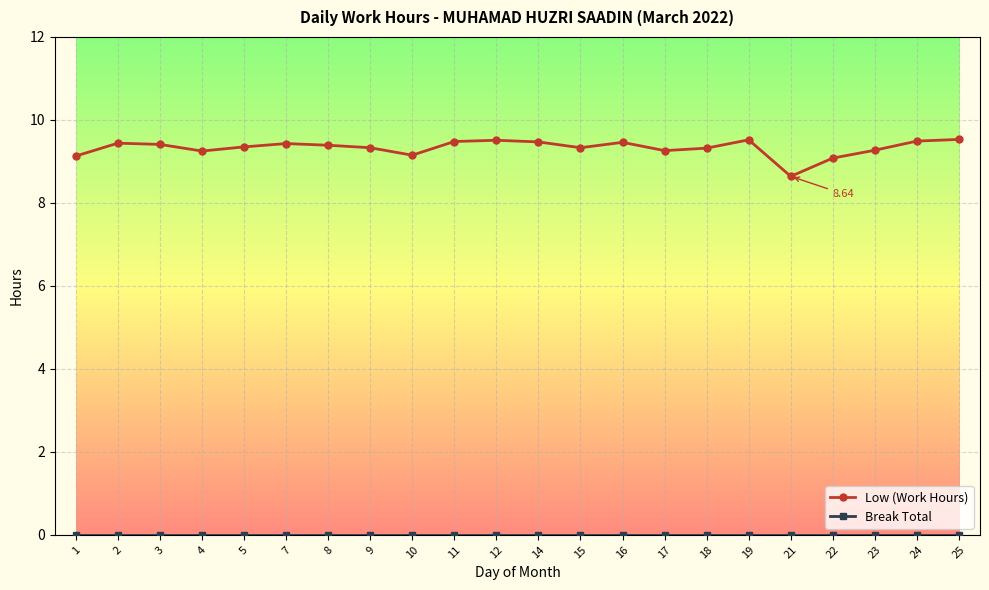

How many lines are shown in the chart?

2